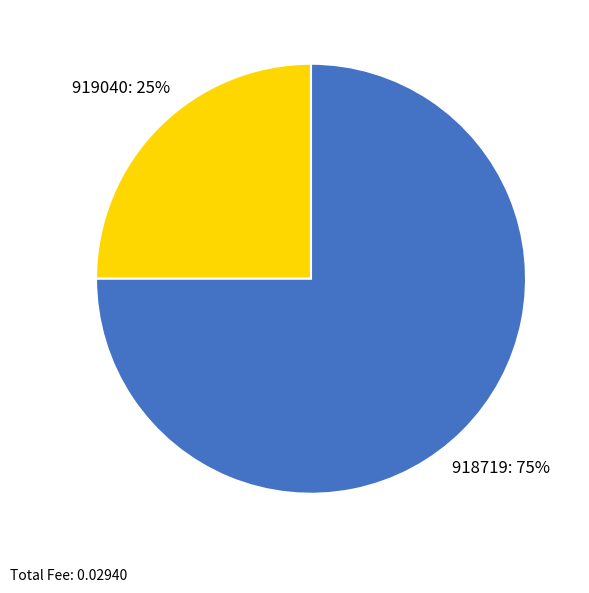

Is there a majority slice in this chart?

Yes